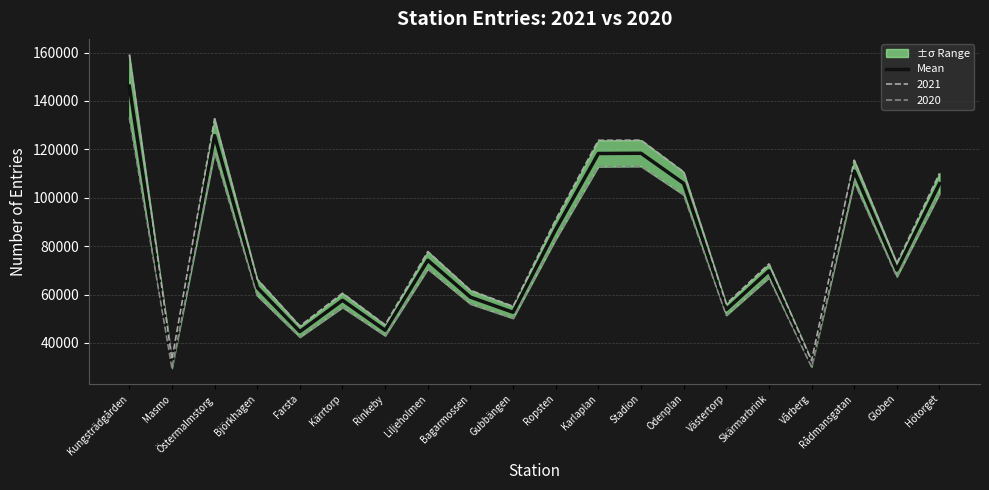

Reading left to right, extract all data points from this chart.

Kungsträdgården=146134.5	Masmo=31373.0	Östermalmstorg=125680.0	Björkhagen=62920.0	Farsta=44690.5	Kärrtorp=57634.5	Rinkeby=45243.0	Liljeholmen=74174.5	Bagarmossen=58939.5	Gubbängen=52669.0	Ropsten=86899.0	Karlaplan=118284.0	Stadion=118385.0	Odenplan=105949.0	Västertorp=53770.5	Skärmarbrink=69801.0	Vårberg=31399.0	Rådmansgatan=111031.0	Globen=70135.0	Hötorget=105852.5